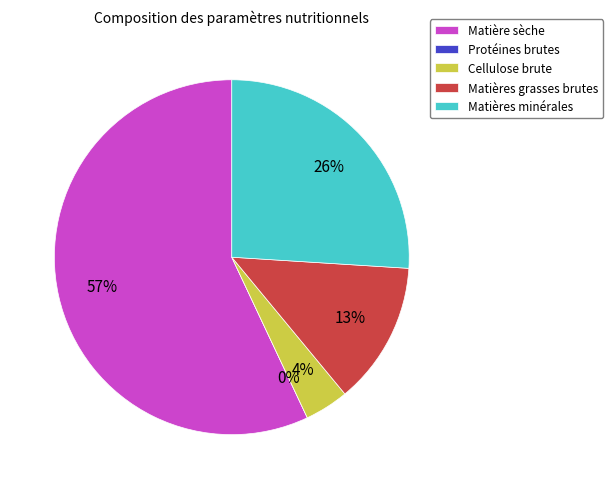

Which category has the smallest portion of the pie?

Protéines brutes